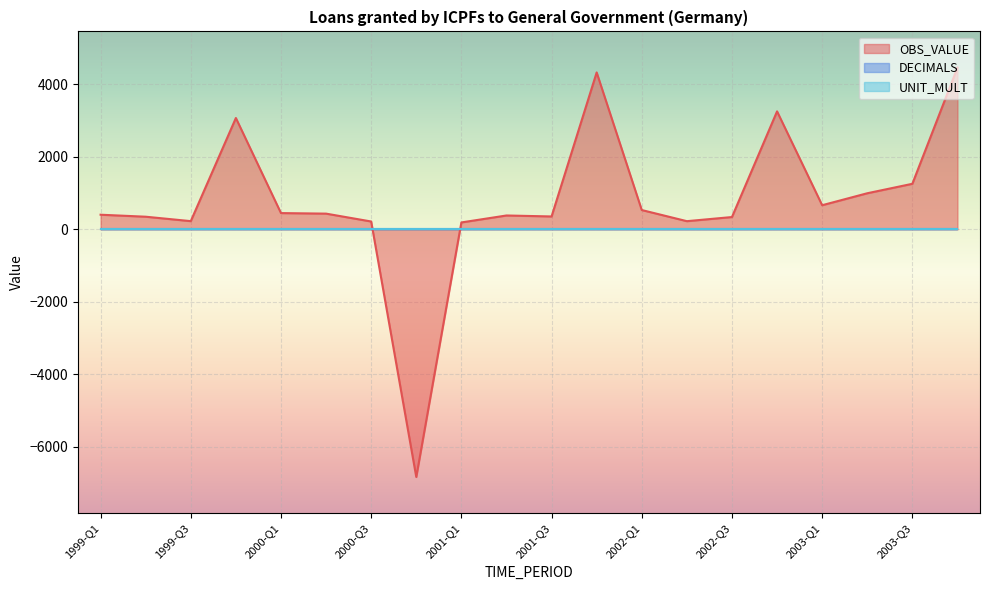

What is the label of the 3rd point from the left?

1999-Q3